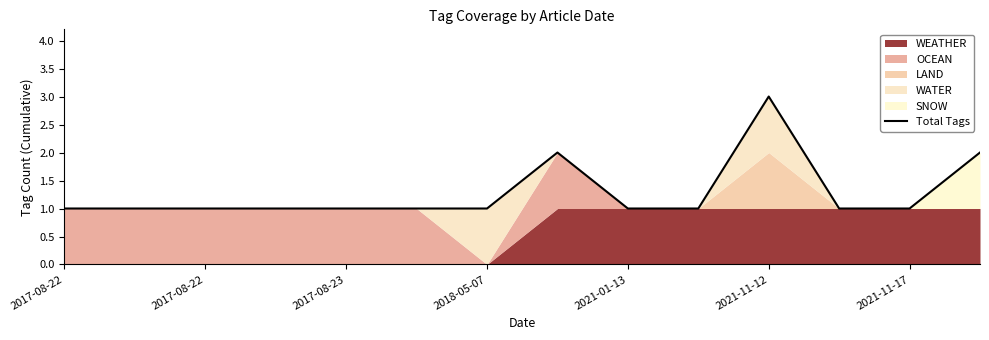

What is the difference between the maximum and minimum values?

2